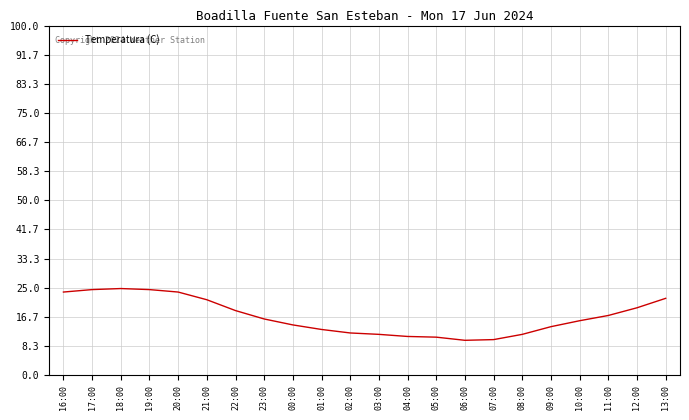

What is the change in value from 00:00 to 09:00?

-0.5